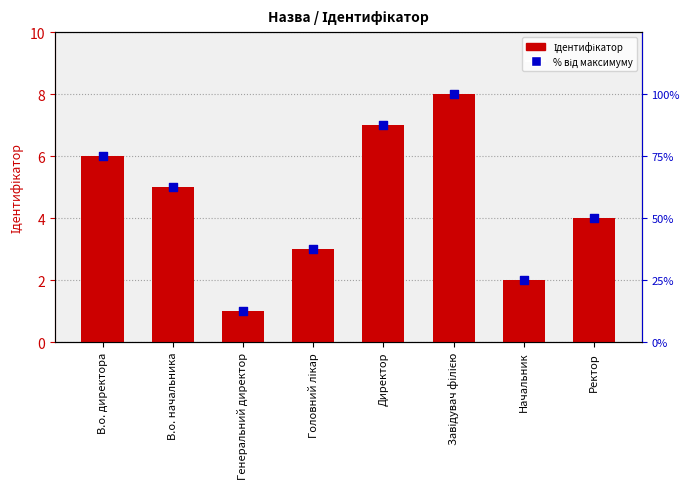

At how many categories does at least one series exceed 12?

8